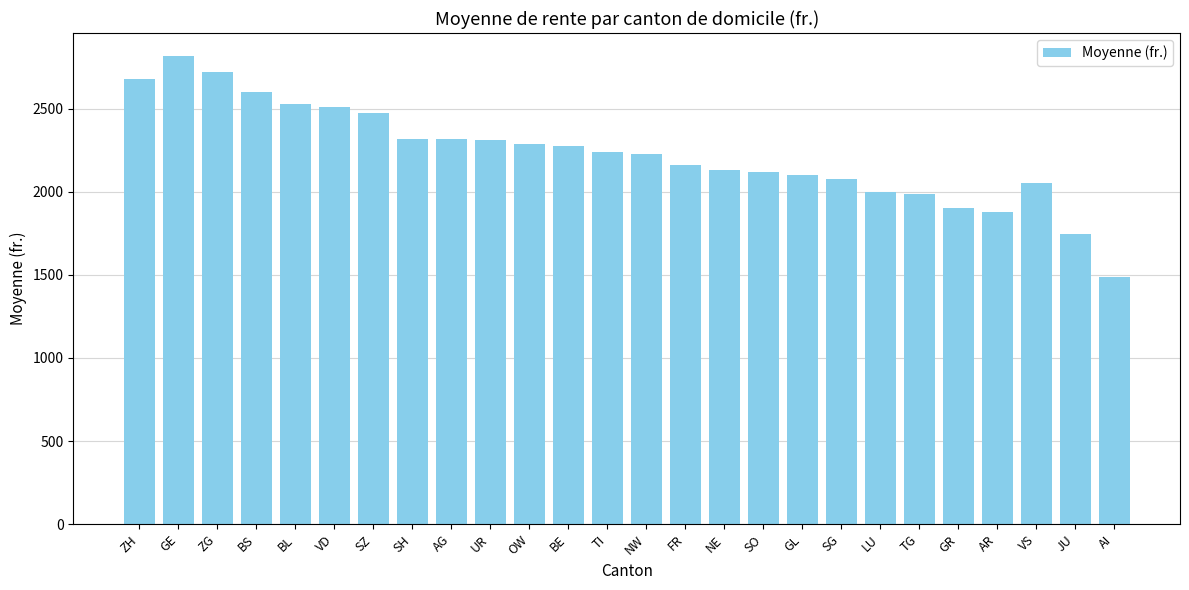

What is the difference between the values at BL and BE?

255.2